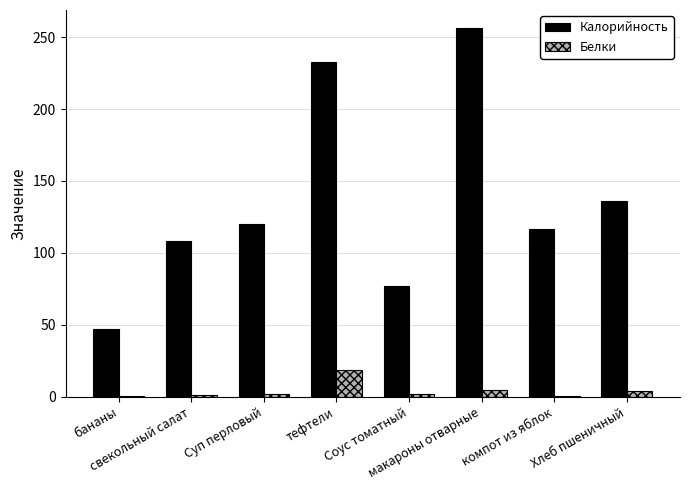

Are the bars horizontal?

No